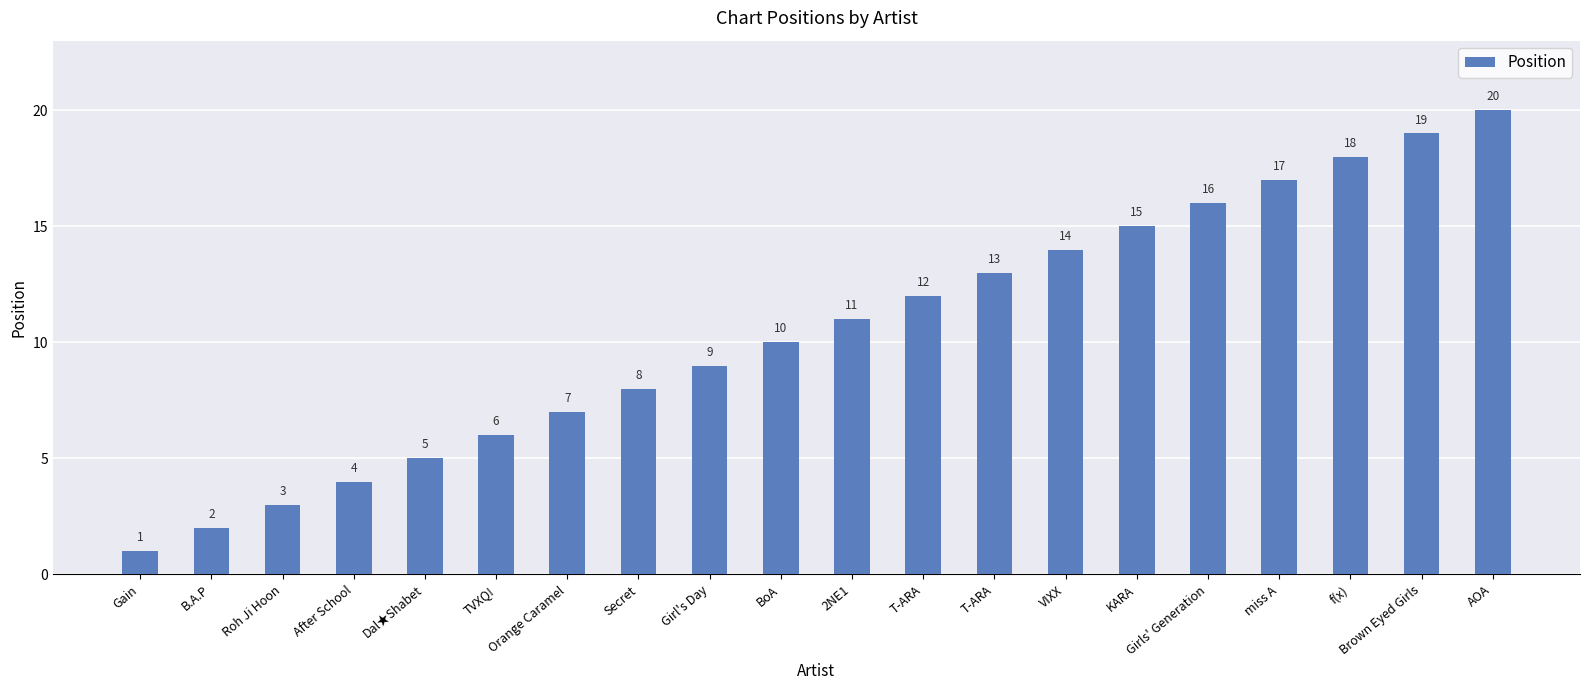

Approximately how many times larger is the value at After School compared to Roh Ji Hoon?

1.3